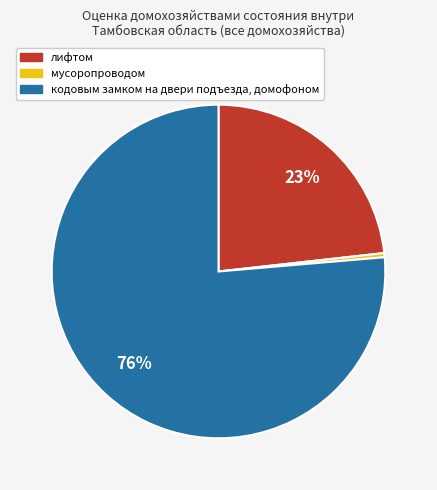

To the nearest percent, what is the difference between the лифтом and мусоропроводом slice percentages?

23%